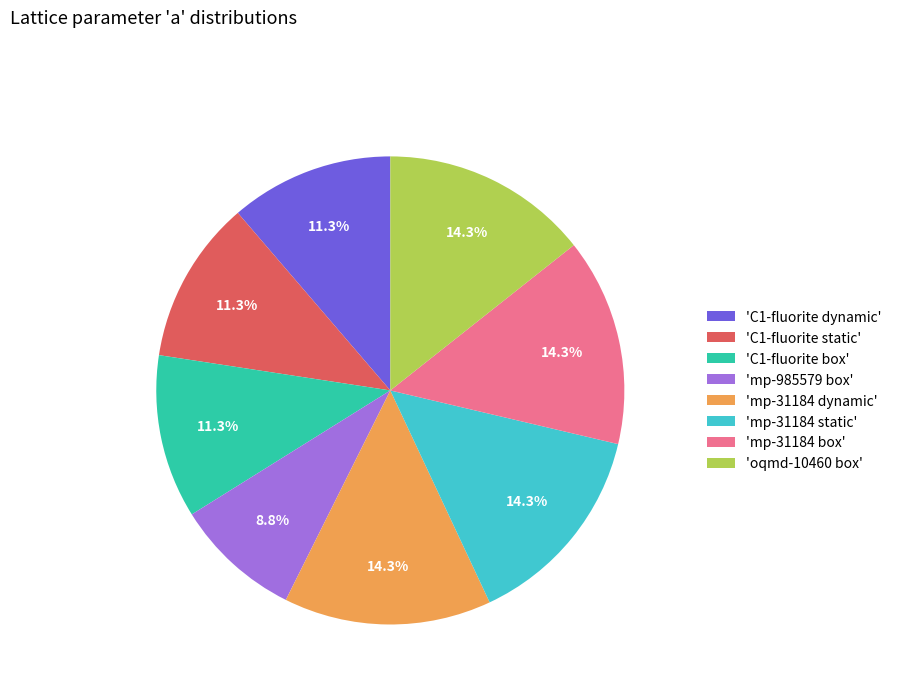

Which has a higher value, 'C1-fluorite box' or 'oqmd-10460 box'?

'oqmd-10460 box'